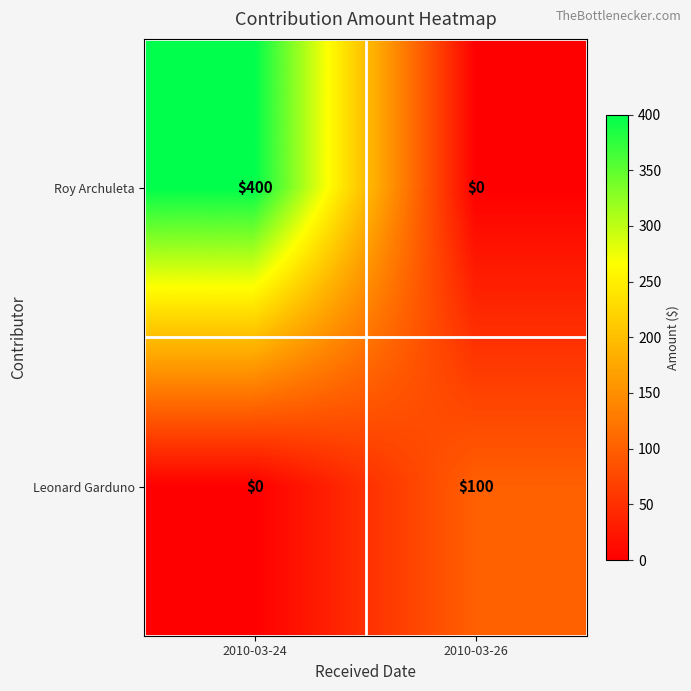

Reading left to right, list all the values displayed in this chart.

Roy Archuleta: 2010-03-24=400	2010-03-26=0
Leonard Garduno: 2010-03-24=0	2010-03-26=100